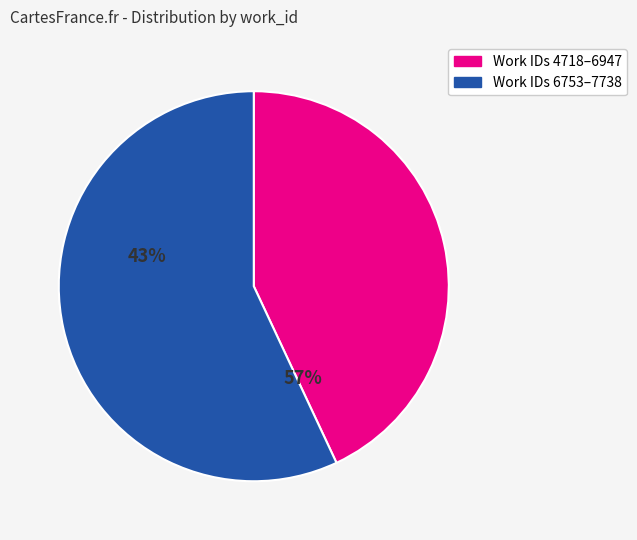

Does any single category account for the majority?

Yes